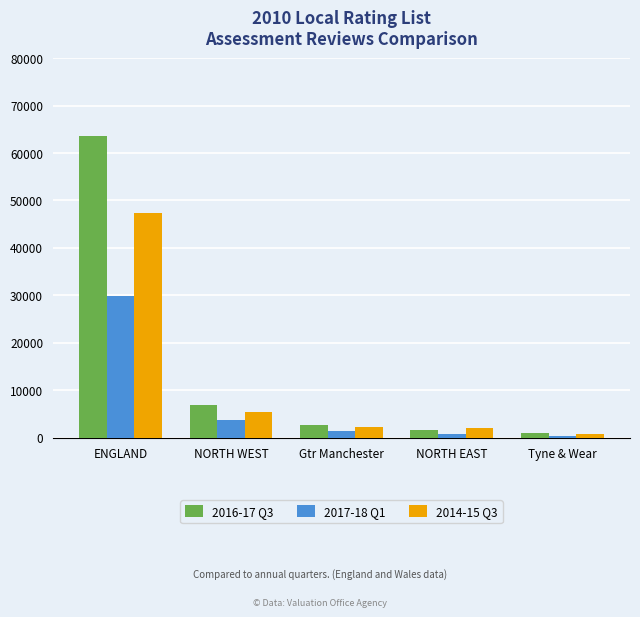

Which series has the widest spread of values?

2016-17 Q3